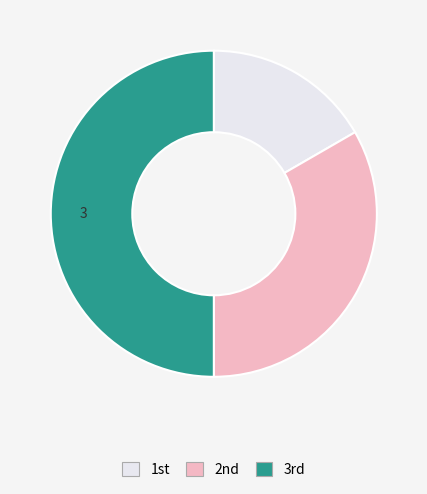

To the nearest percent, what is the average slice percentage?

33%